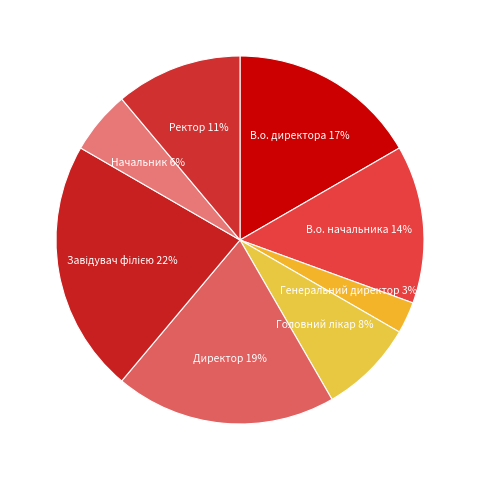

To the nearest percent, what is the average slice percentage?

12%